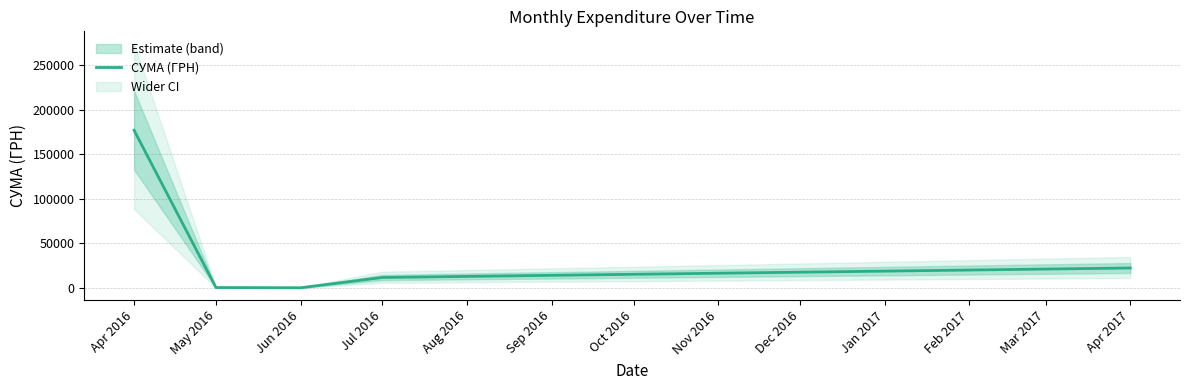

How many values are below 11787?

2